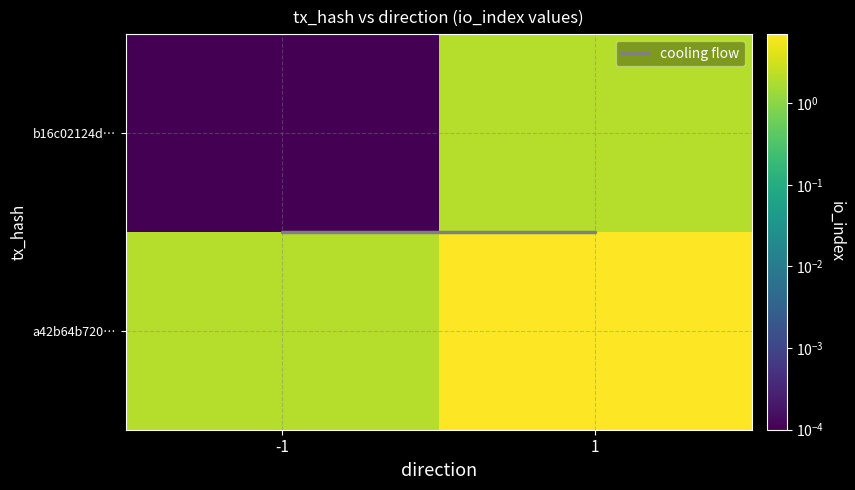

What is the maximum value shown in the chart?

7.0